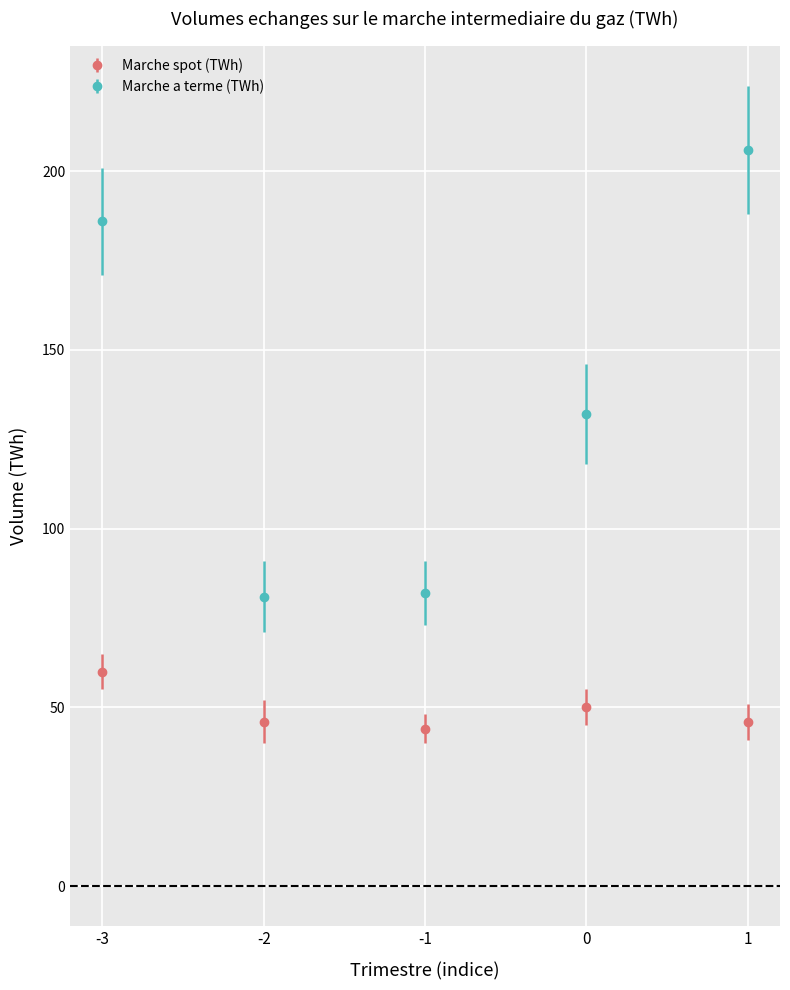

Which series changed the most between -3 and -1?

Marche a terme (TWh)